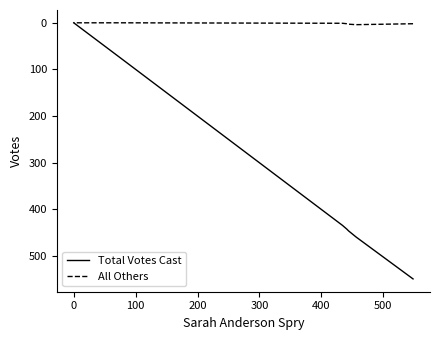

How many values in the All Others series are below 2?

4